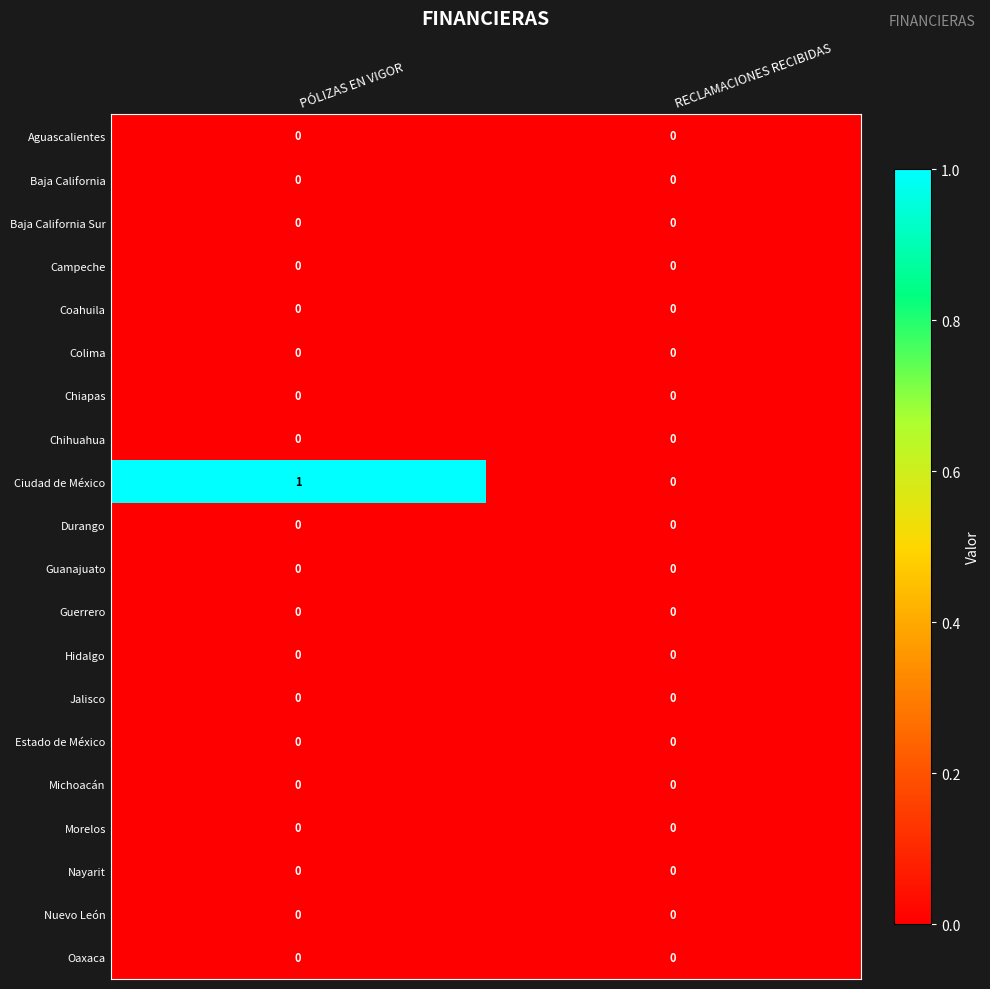

How many categories are shown in the chart?

2